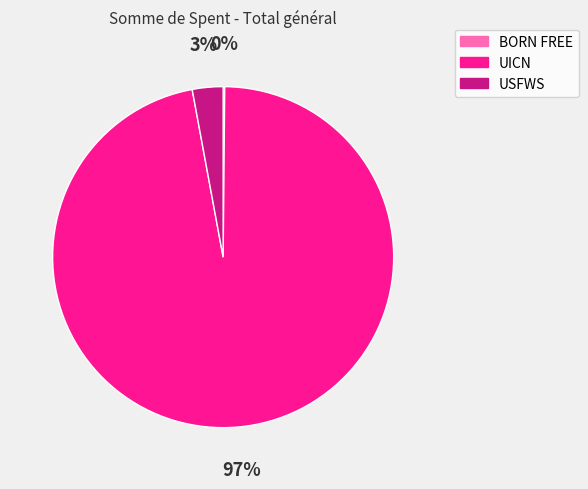

Which category has the biggest portion of the pie?

UICN